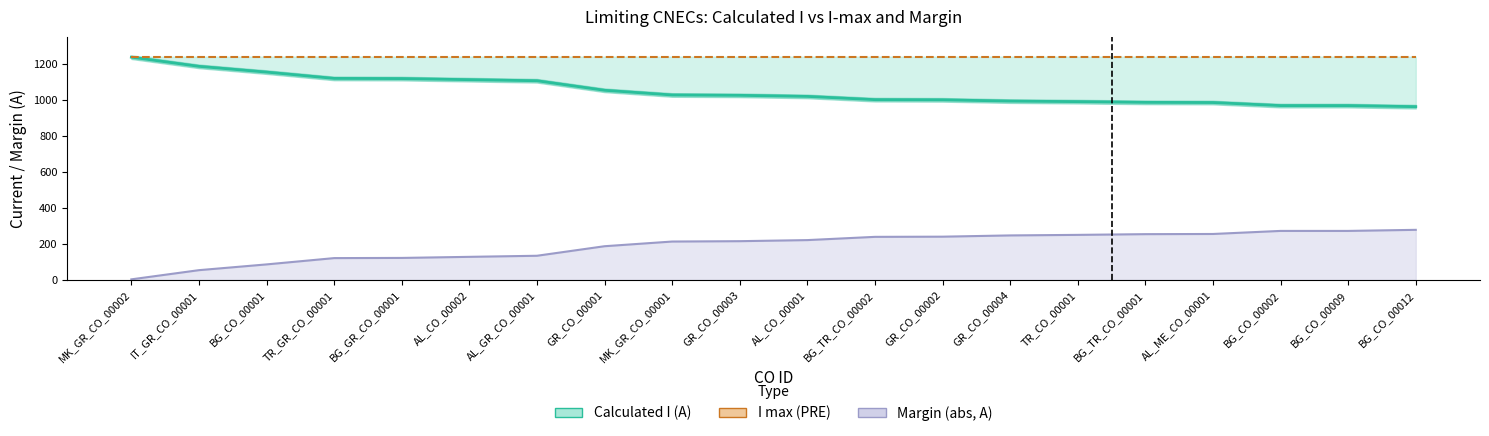

True or false: Margin and Calculated_I cross at least once.

False